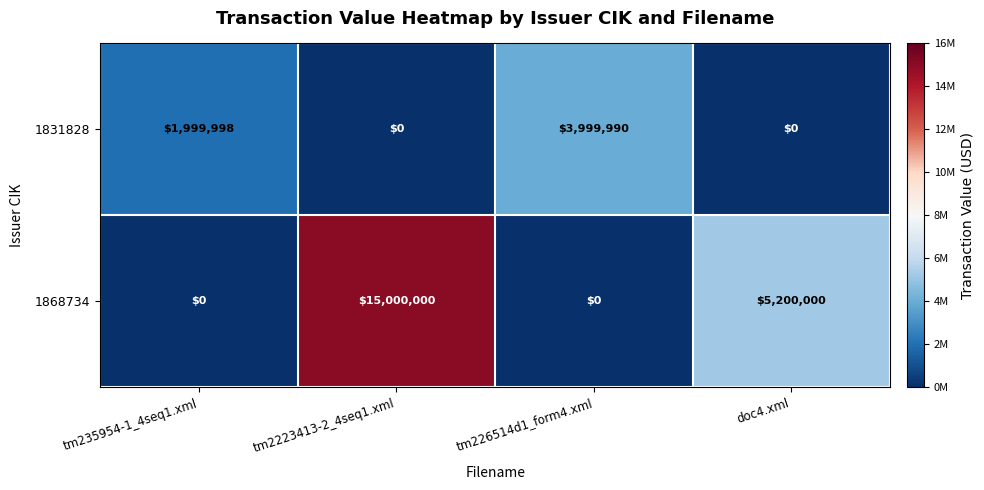

What is the total value across all series at doc4.xml?

5200000